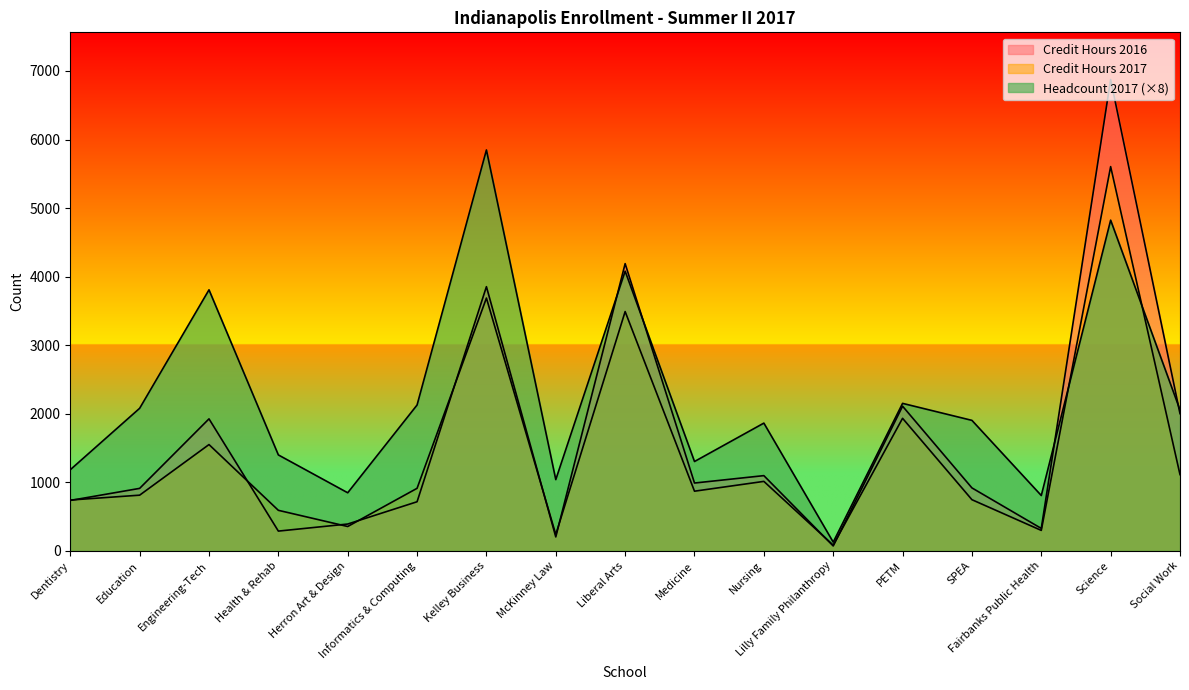

The value of Credit Hours 2017 at Lilly Family Philanthropy is 22. True or false?

False